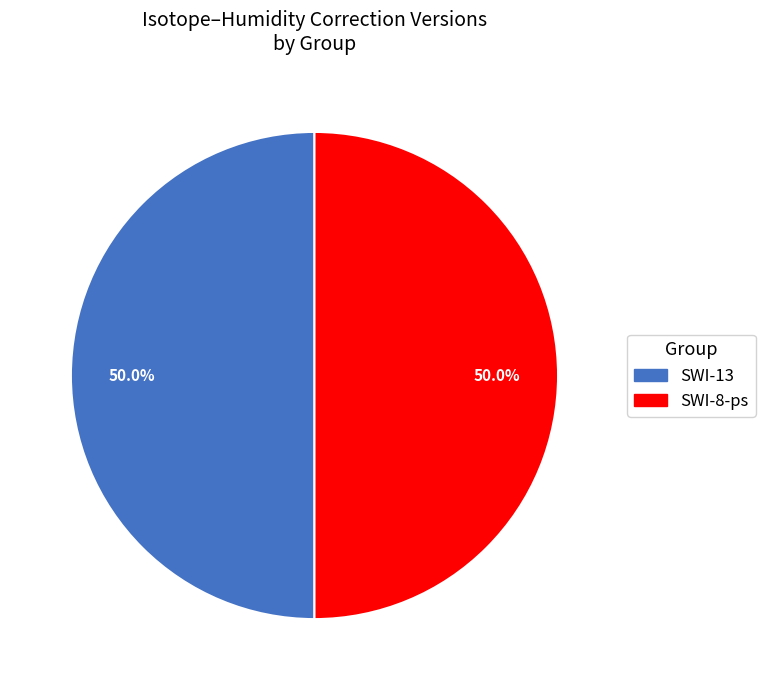

How many slices are in this pie chart?

2